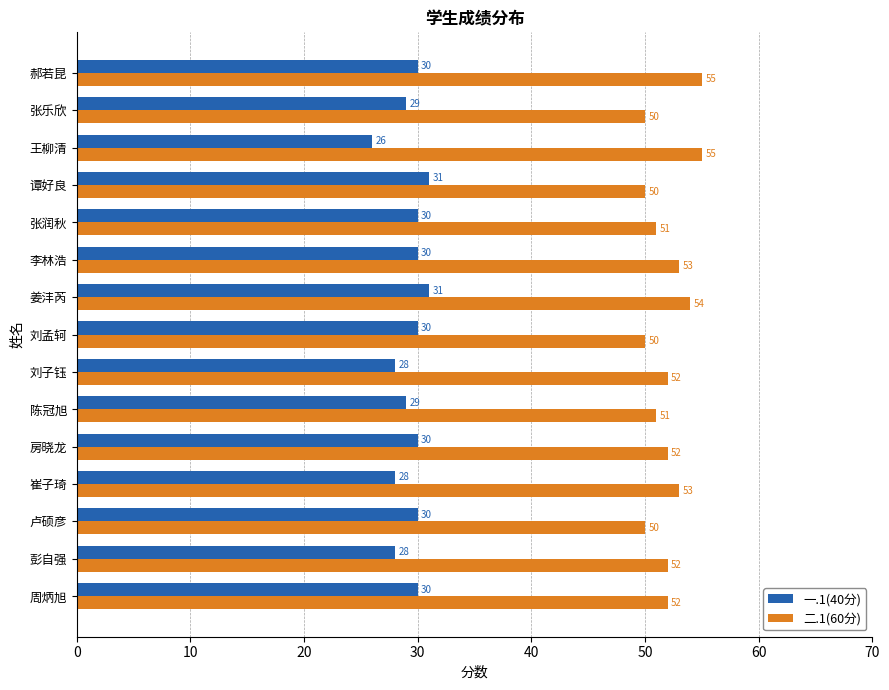

True or false: 一.1(40分) has a value of 28 at 刘子钰.

True